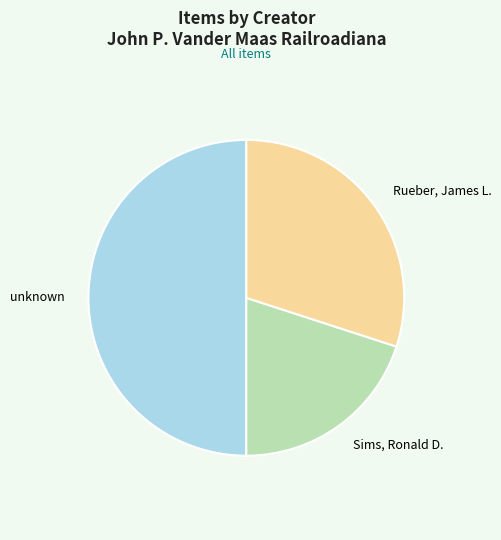

Which category has the biggest portion of the pie?

unknown